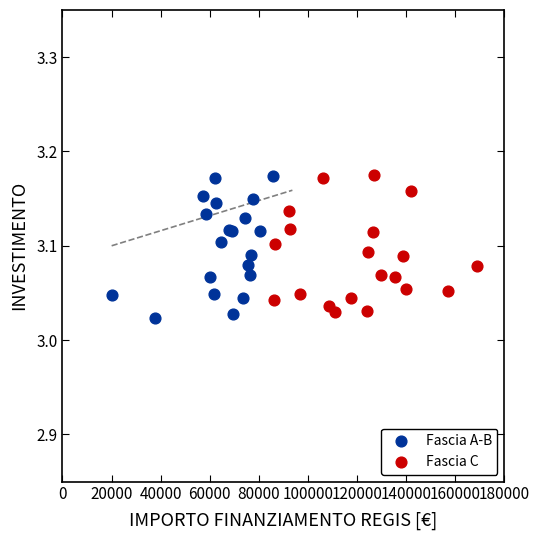

Which series contains the lowest Y value?

Fascia A-B